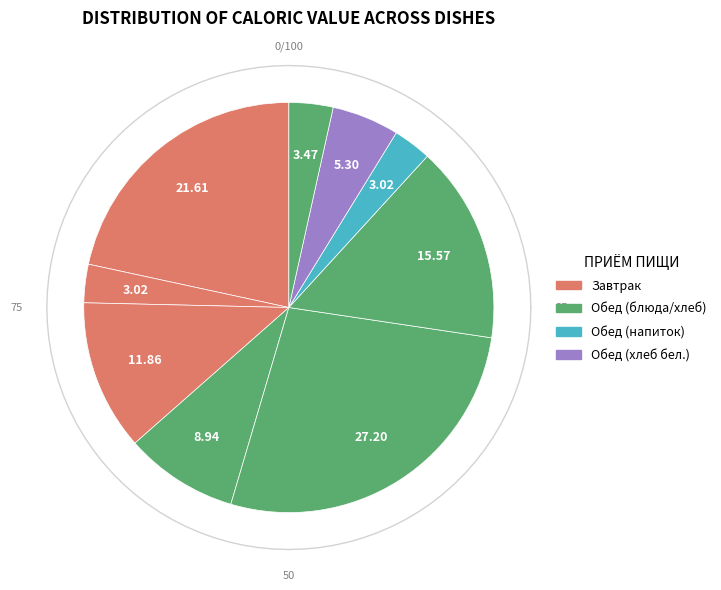

To the nearest percent, what is the average slice percentage?

11%